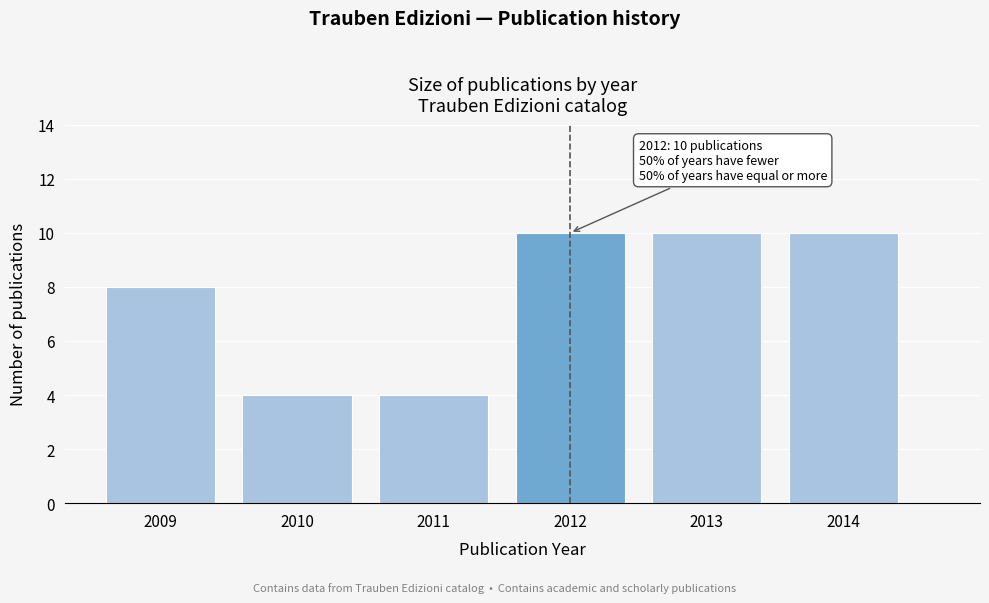

Reading right to left, extract all data points from this chart.

10	10	10	4	4	8